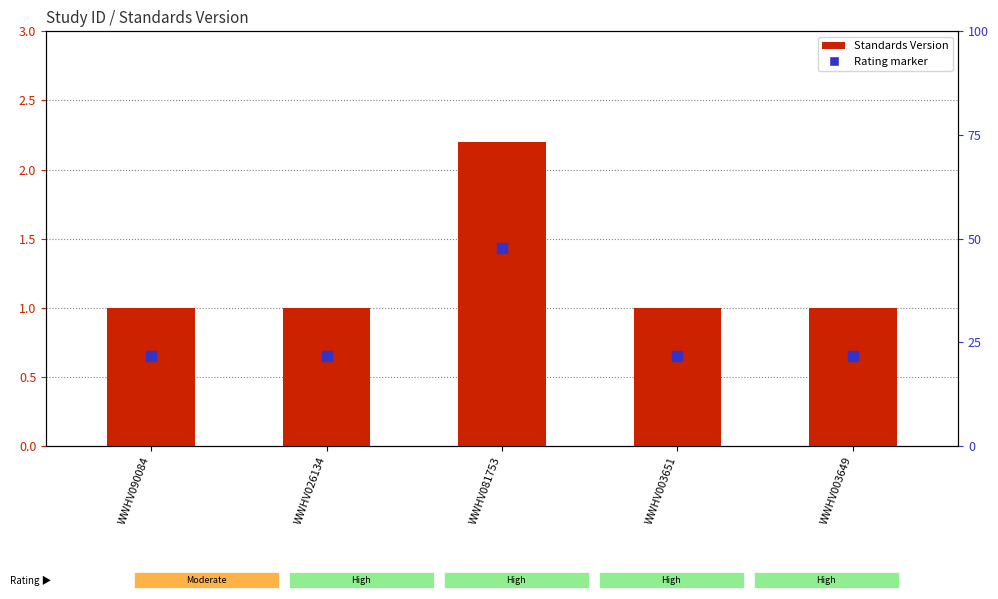

What is the difference between the maximum and minimum values?

1.2